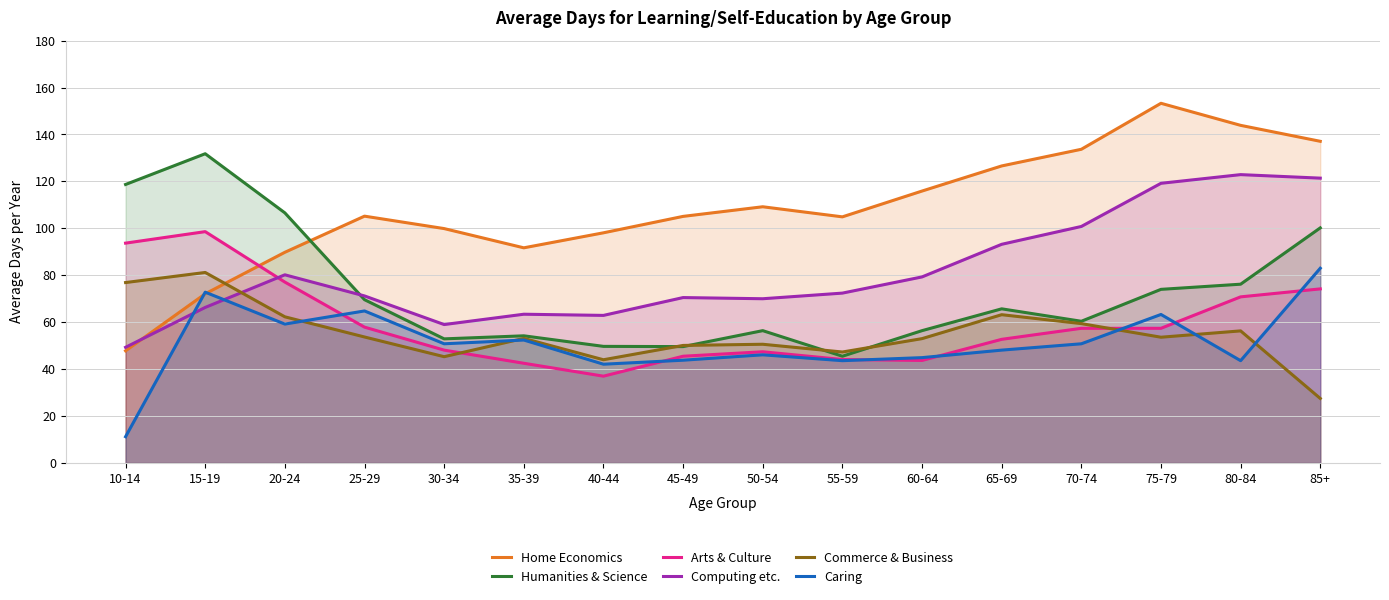

True or false: Computing etc. has more than 2 points higher than both neighbors.

True